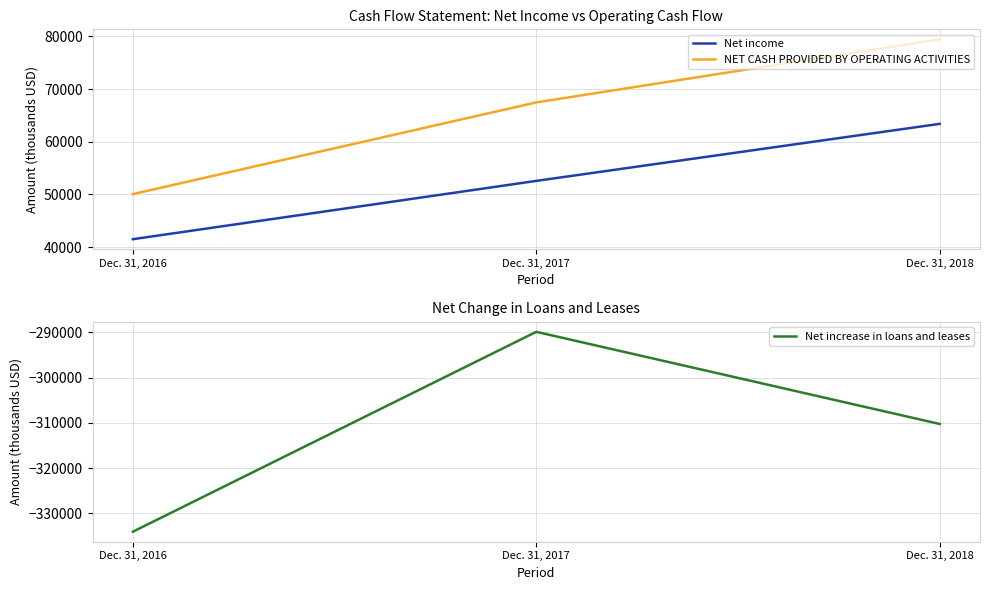

Is it true that Net increase in loans and leases equals -470881 at Dec. 31, 2018?

False